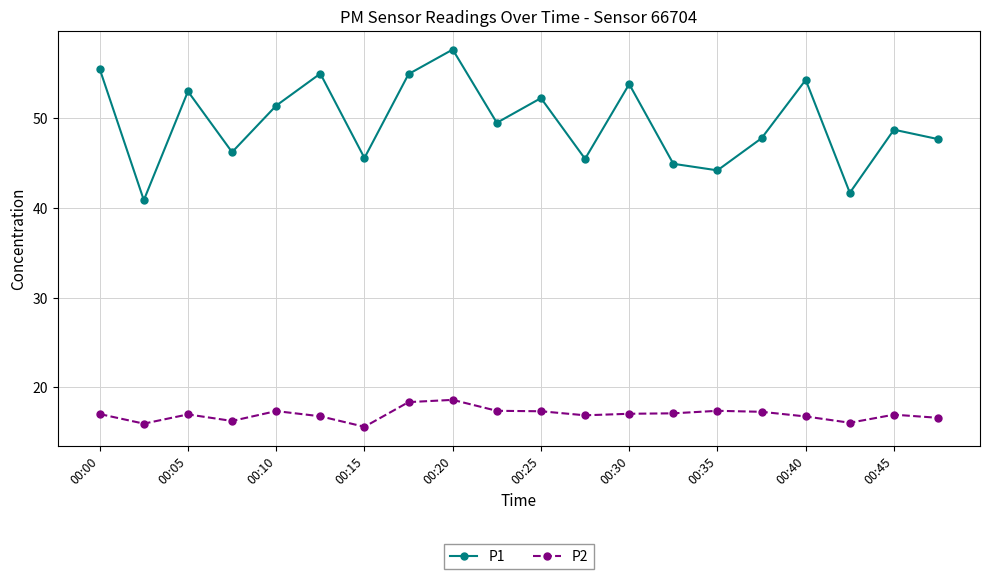

What are all the series names shown in the legend?

P1, P2